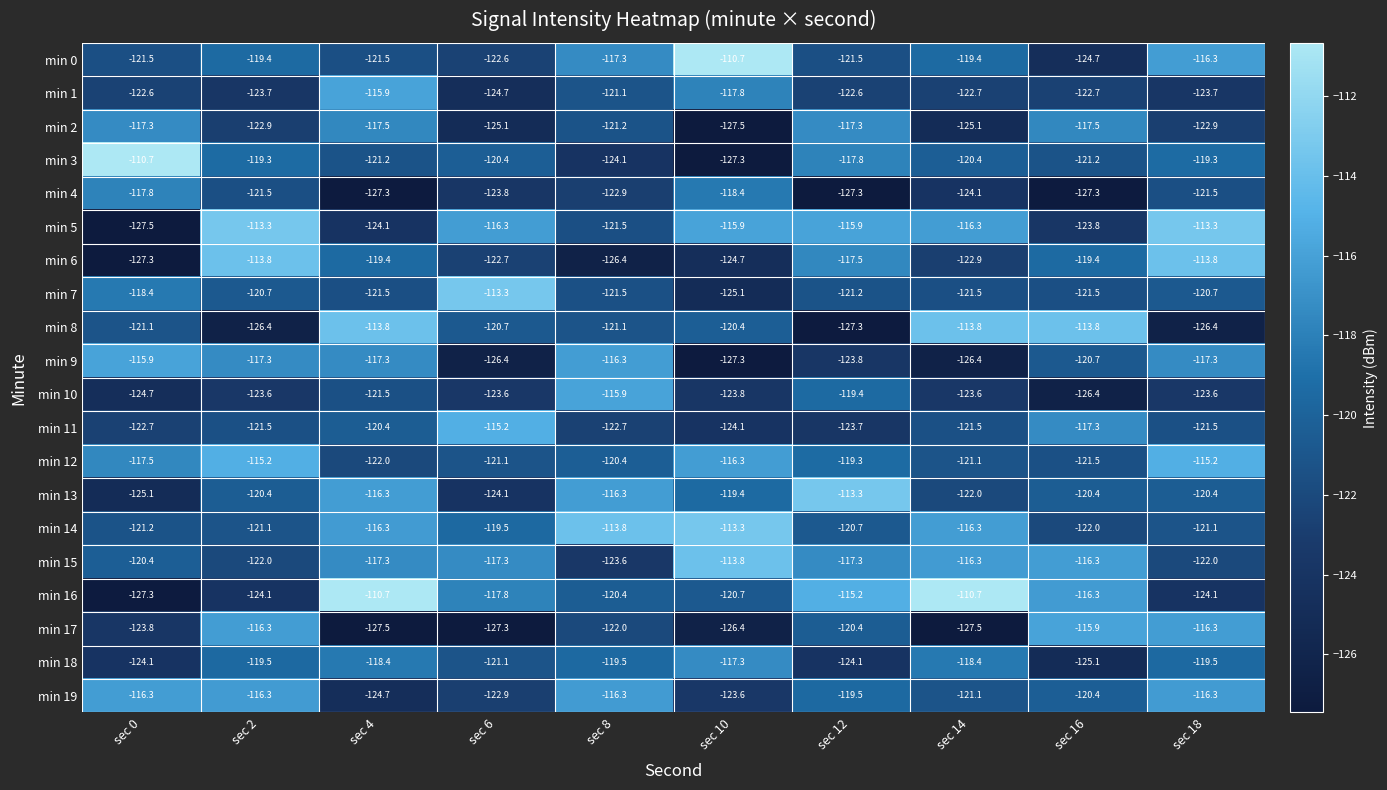

What is the sum of the min 6 values at sec 12 and sec 8?

-243.9